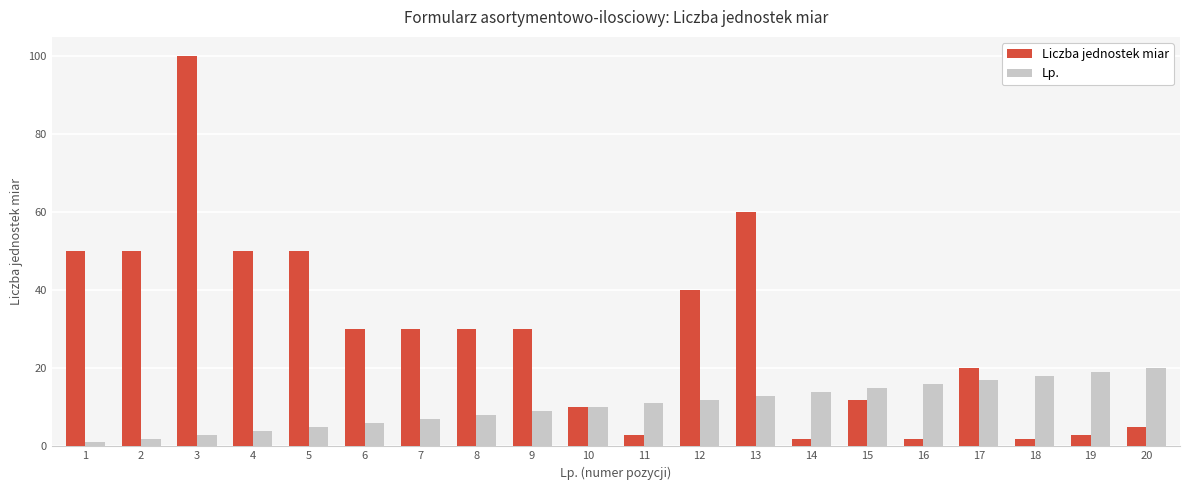

What is the average value of the Liczba jednostek miar series?

29